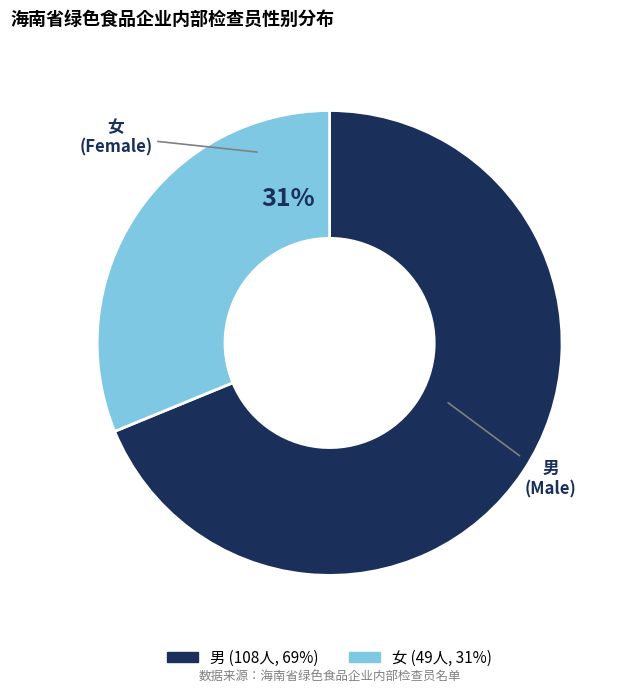

To the nearest percent, what portion does 女 represent?

31%